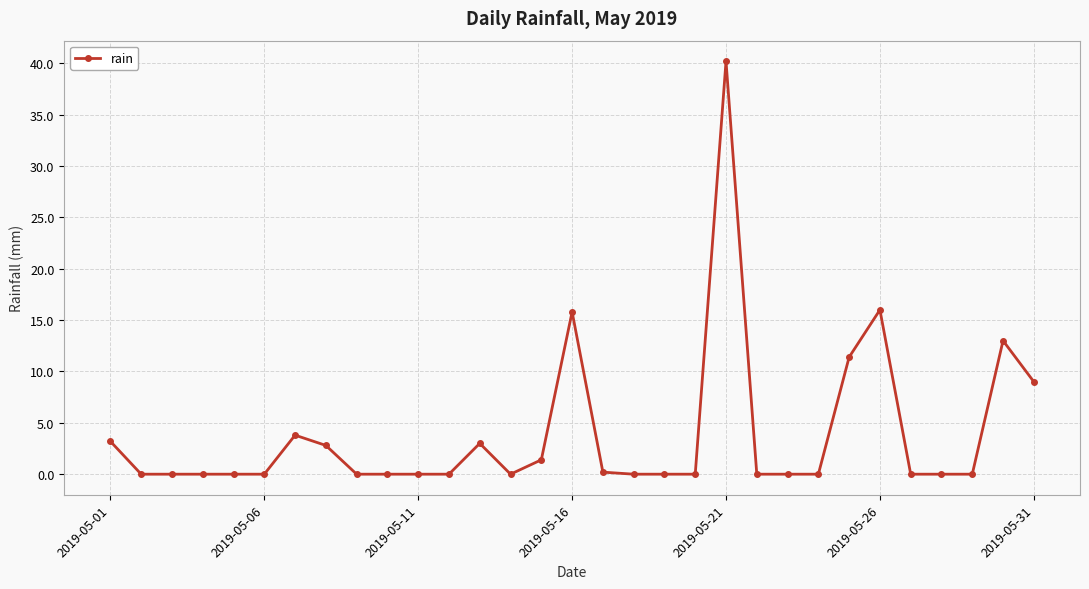

What is the greatest value displayed?

40.2